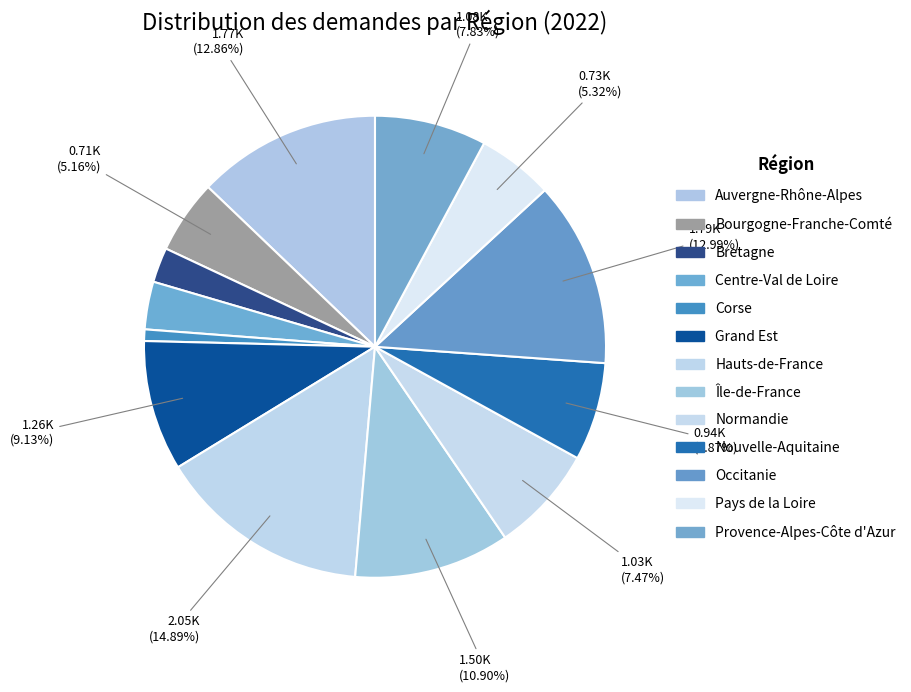

True or false: Occitanie accounts for 13% of the total.

True